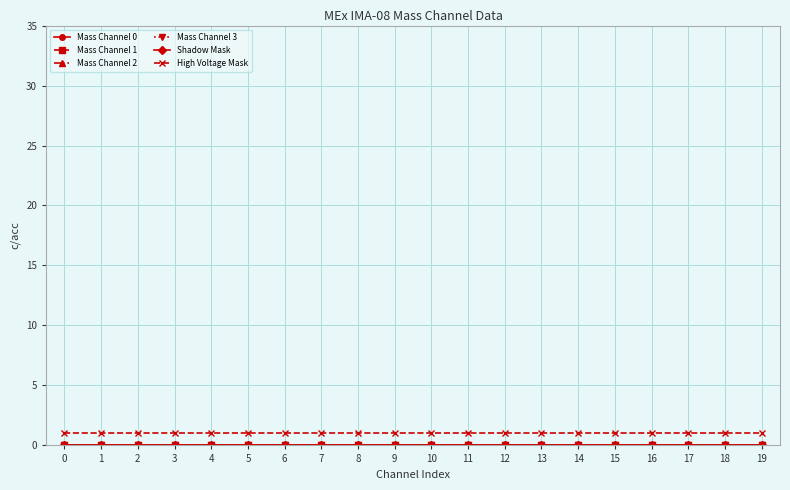

Which series has the largest range (max minus min)?

Mass Channel 0